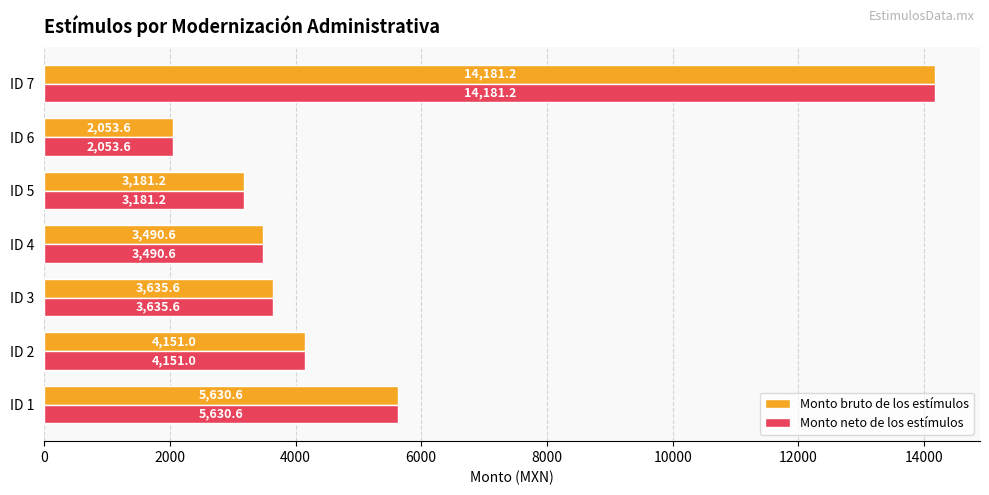

How many data points in Monto neto de los estímulos are above 3635?

4